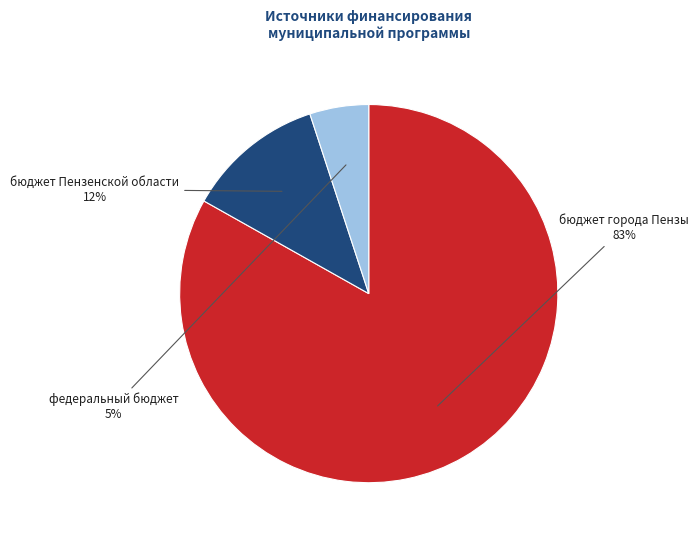

To the nearest percent, what is the difference between the largest and smallest slice percentages?

78%